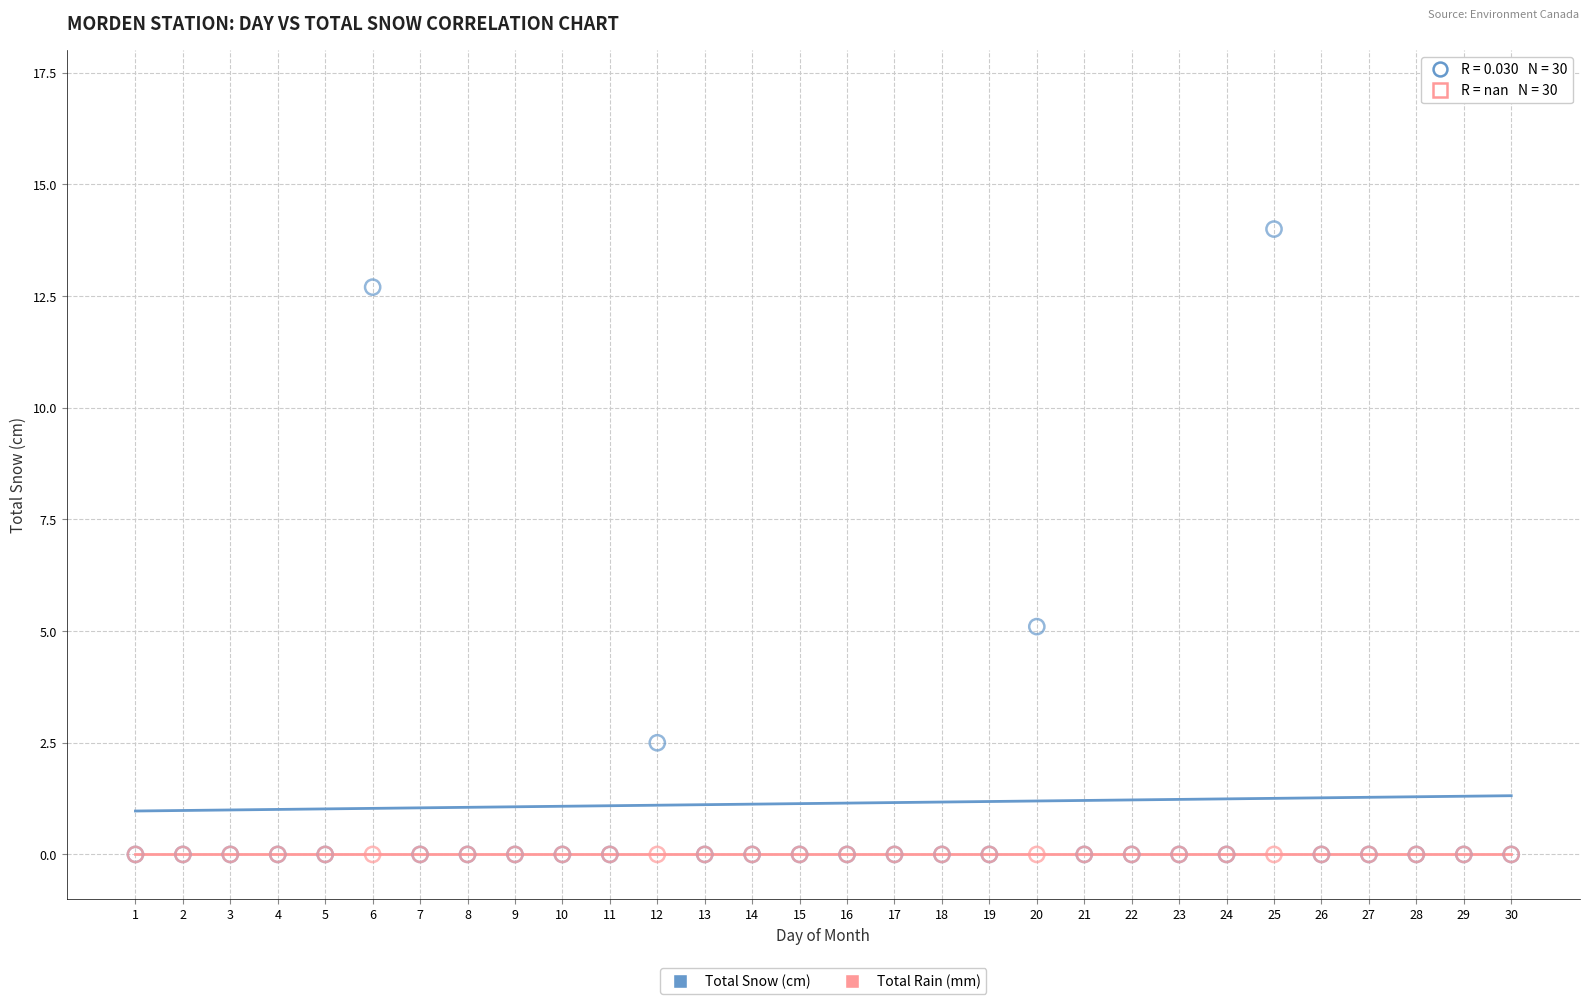

Across all series, what Y value is closest to 7?

5.1